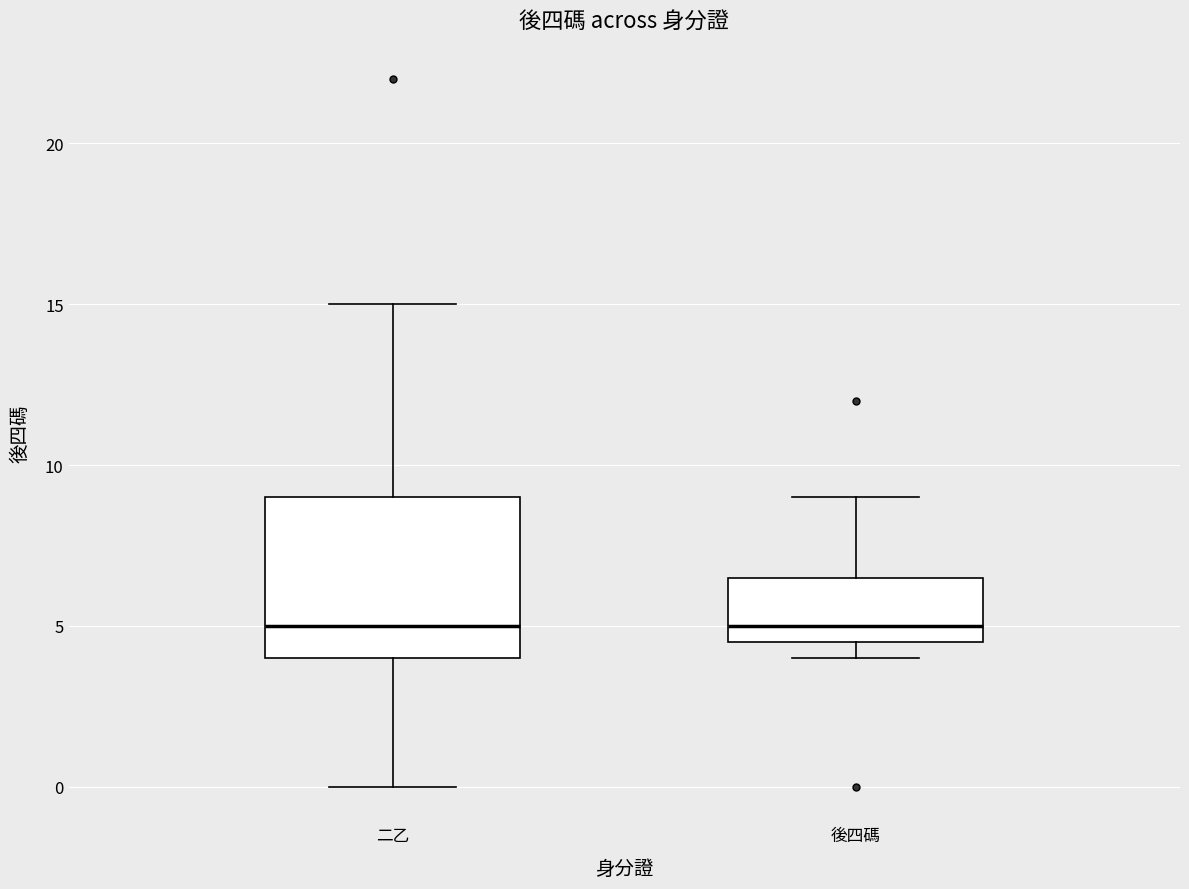

Reading left to right, read every box against the y-axis: the position of its median line, the range the box covers, and the ends of its whiskers. The values are not printed on the chart, so give them approximately, as read against the axis.

二乙: median 5.0, box 4.0 to 9.0, whiskers 0.0 to 15.0
後四碼: median 5.0, box 4.5 to 6.5, whiskers 4.0 to 9.0